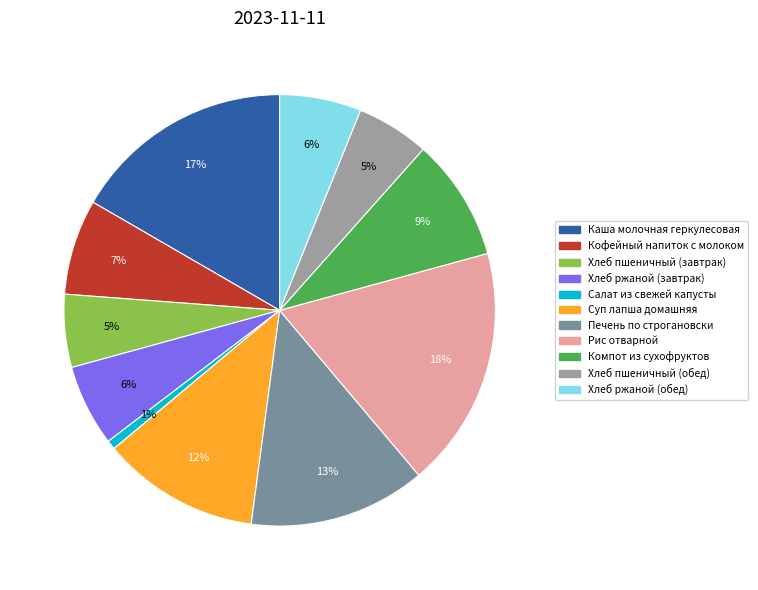

How many slices are in this pie chart?

11